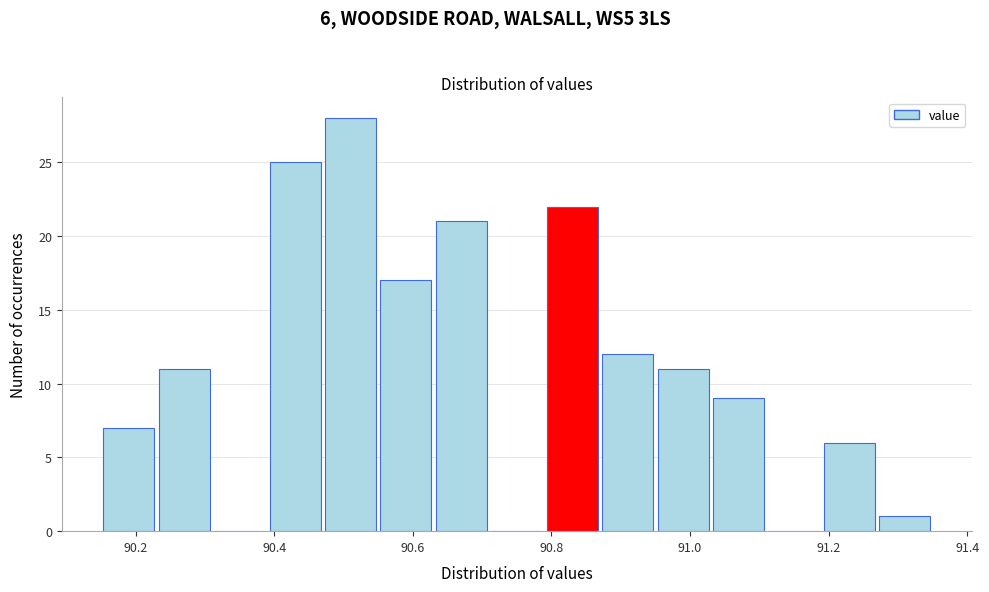

Which range on the x-axis has the tallest bar?

90.47 to 90.55